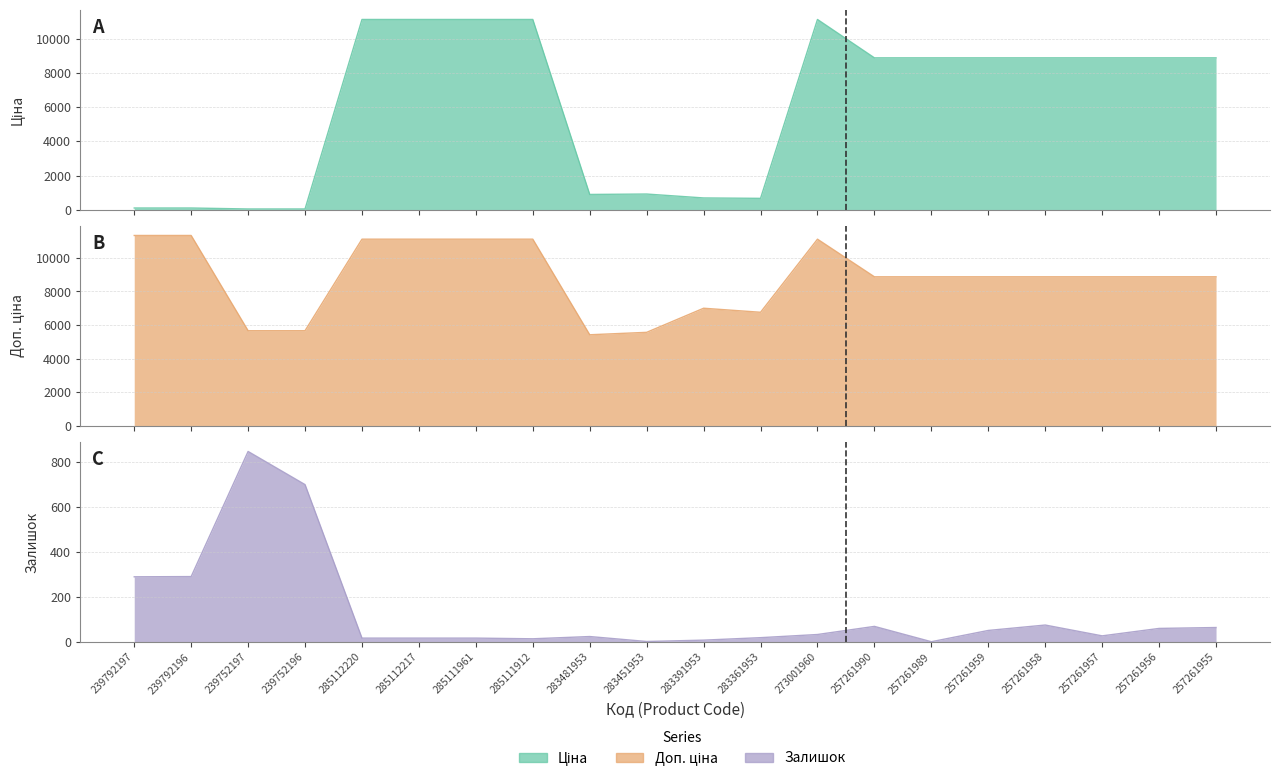

True or false: Доп. ціна and Ціна intersect in this chart.

False